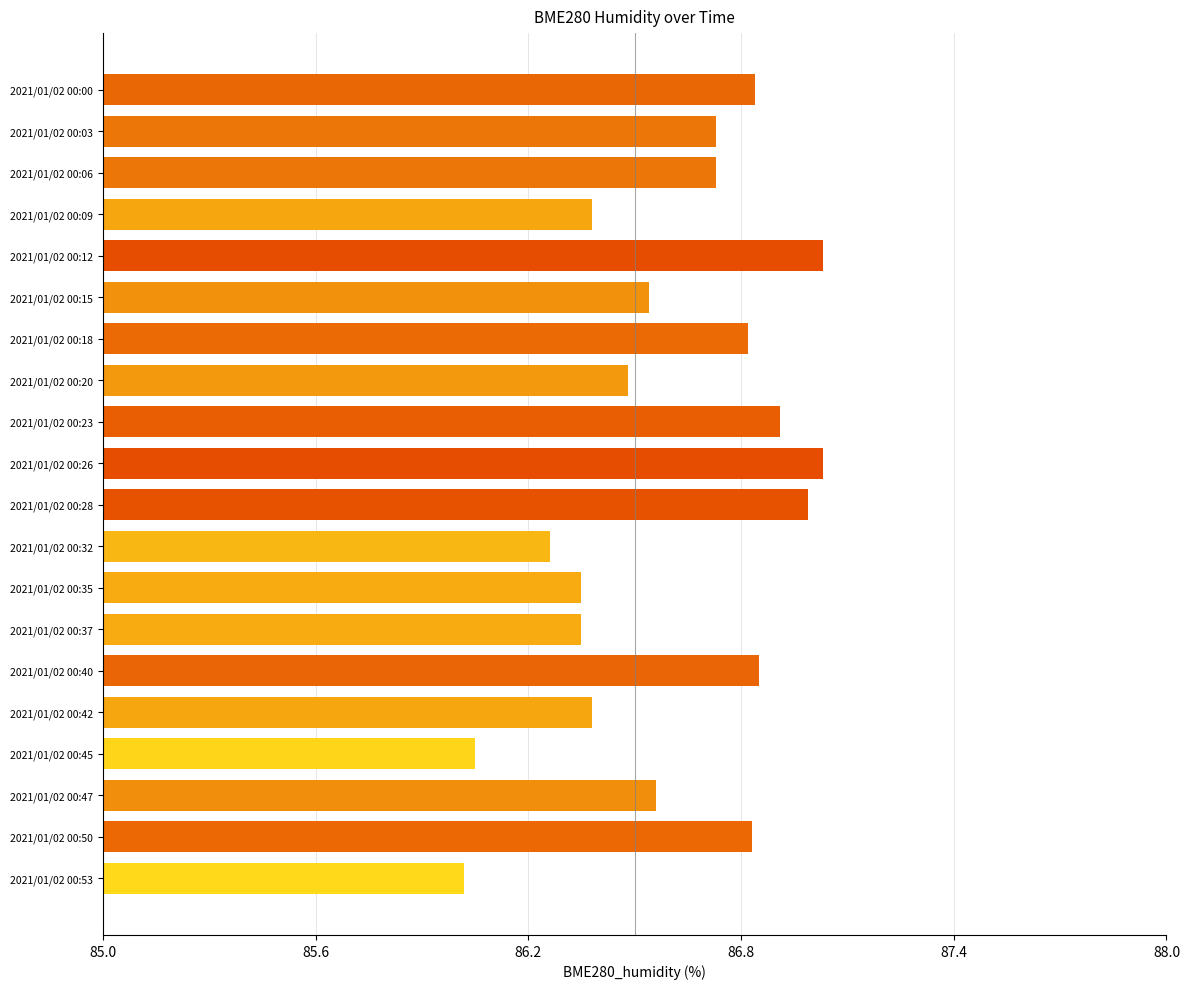

What is the change in value from 2021/01/02 00:40 to 2021/01/02 00:47?

-0.3